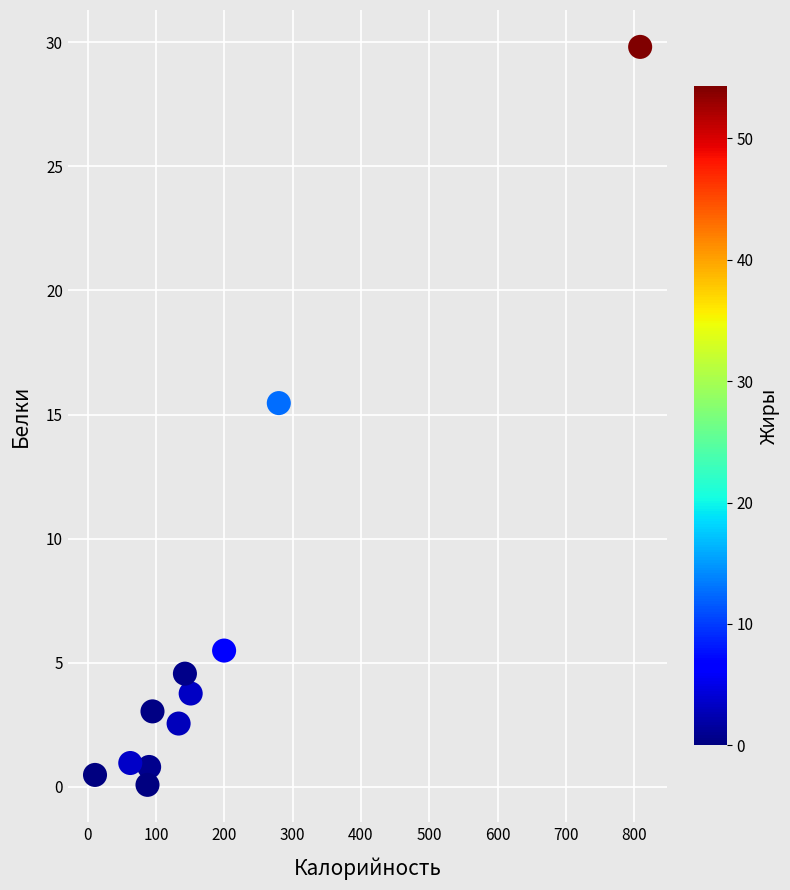

What is the average X value?

187.3